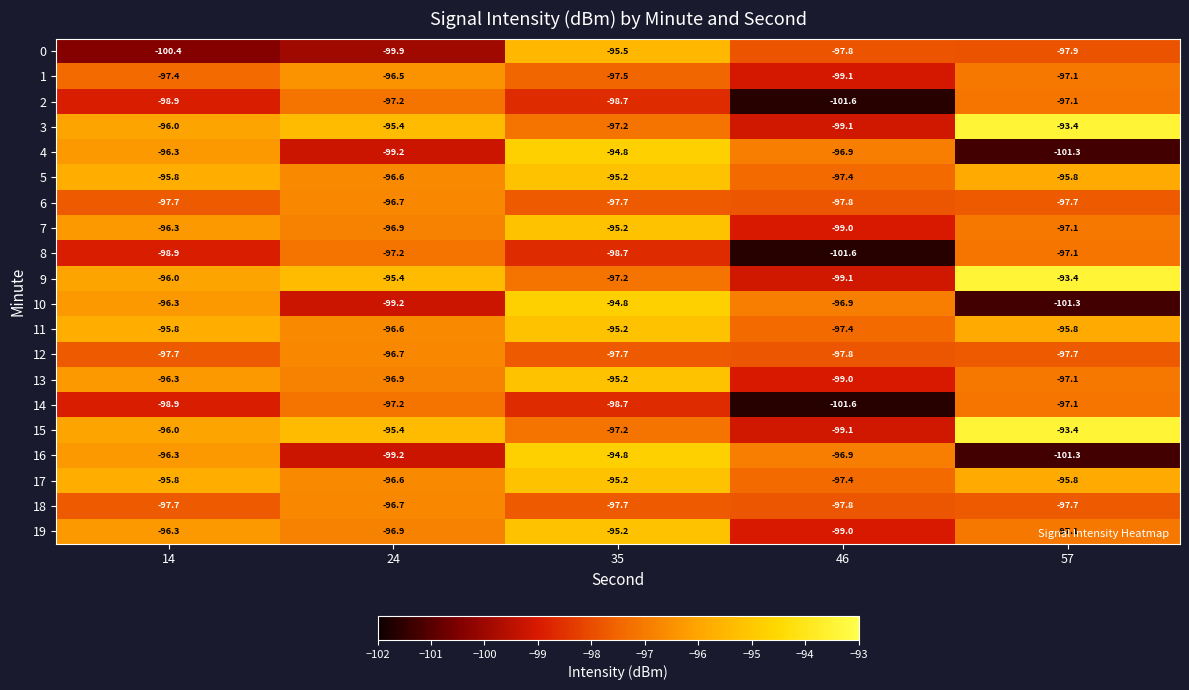

What is the difference between the highest and lowest values at 14?

4.6